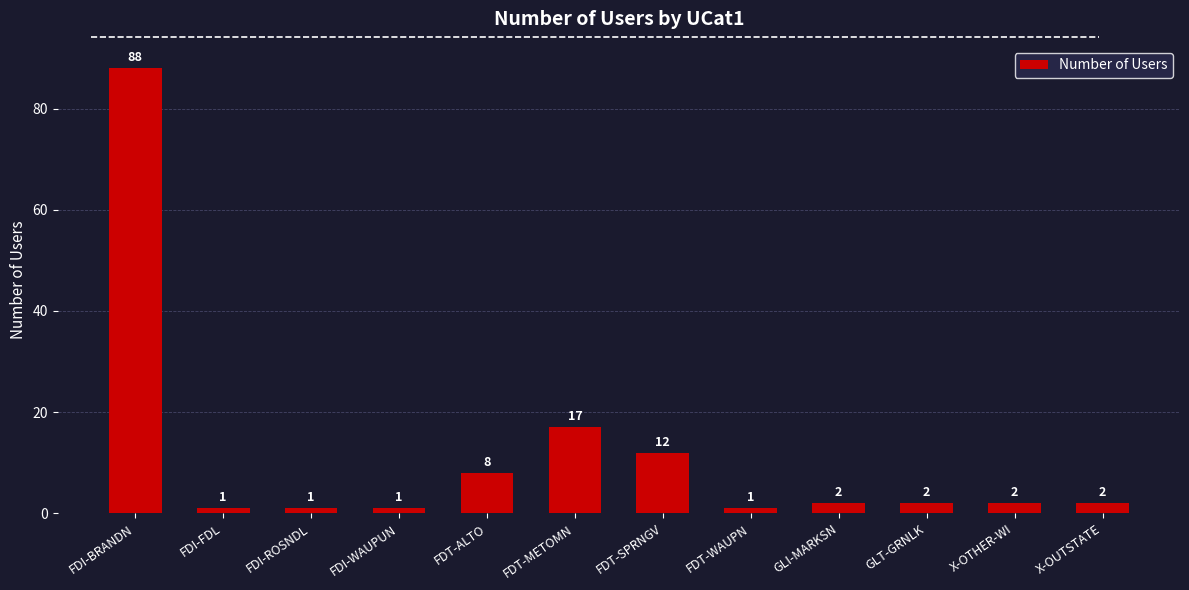

Does the chart contain stacked bars?

No